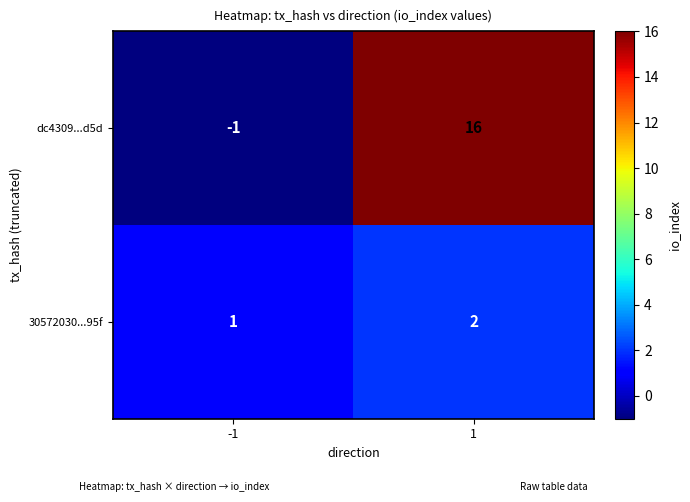

What is the average value of the dc4309...d5d series?

8